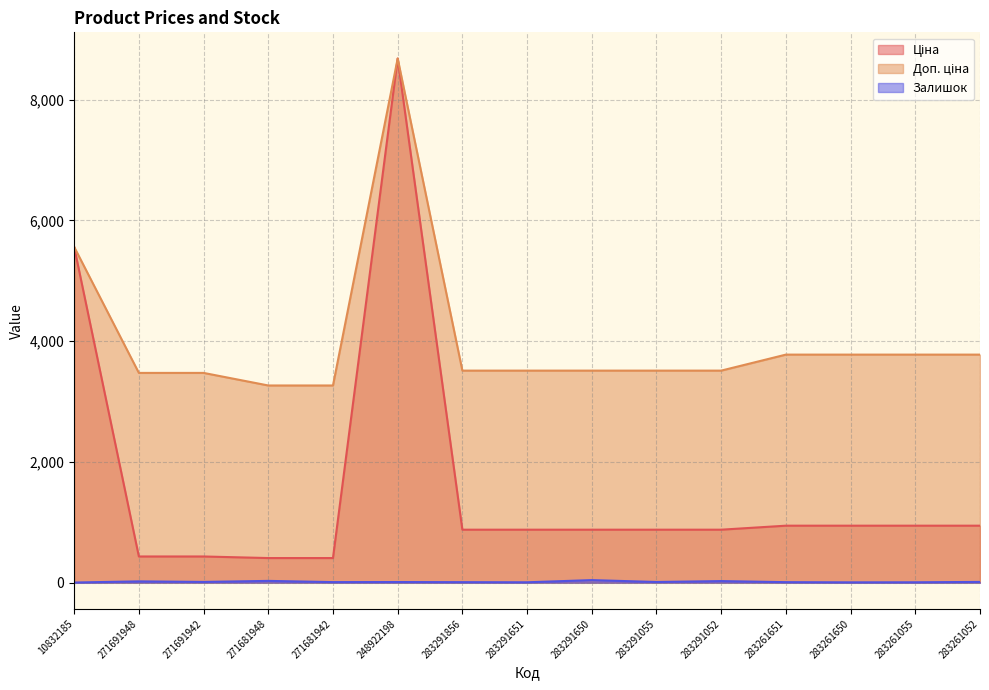

The value of Ціна at 283261650 is 1648.8. True or false?

False